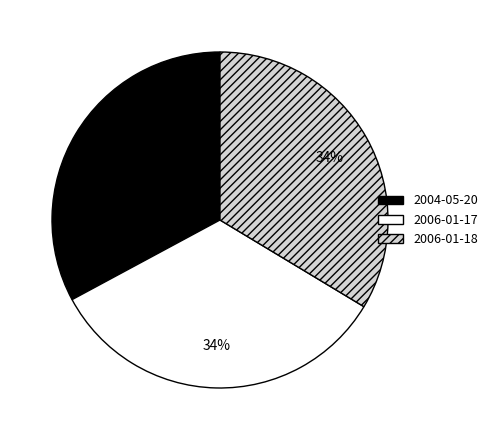

What is the smallest slice in the pie chart?

2004-05-20